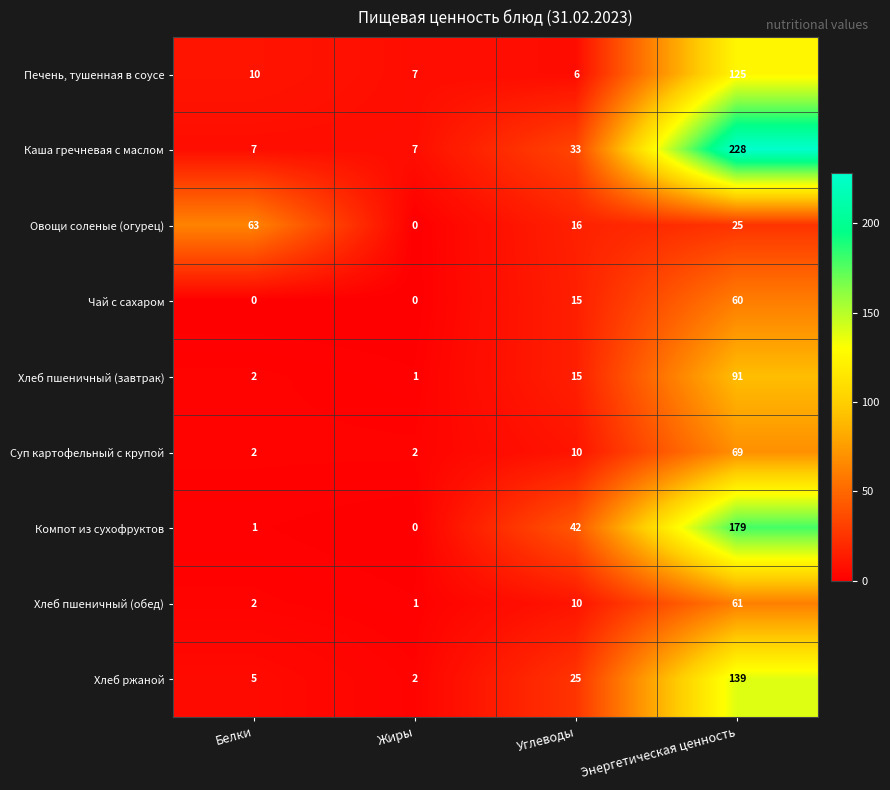

Which series has the widest spread of values?

Каша гречневая с маслом